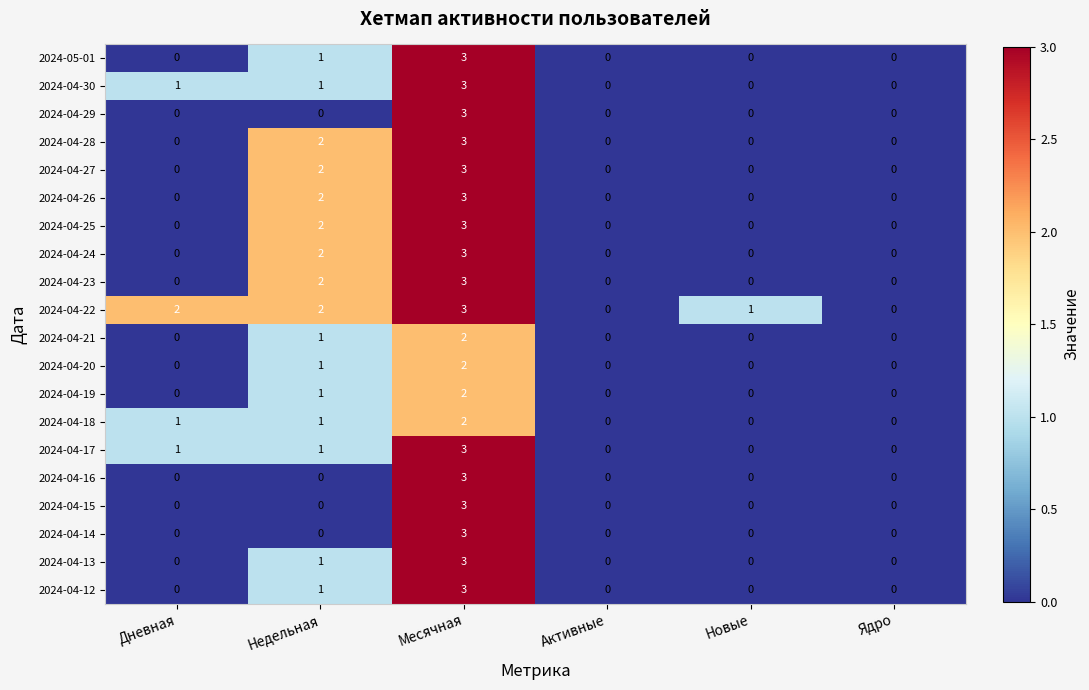

What is the difference between the 2024-04-12 values at Месячная and Новые?

3